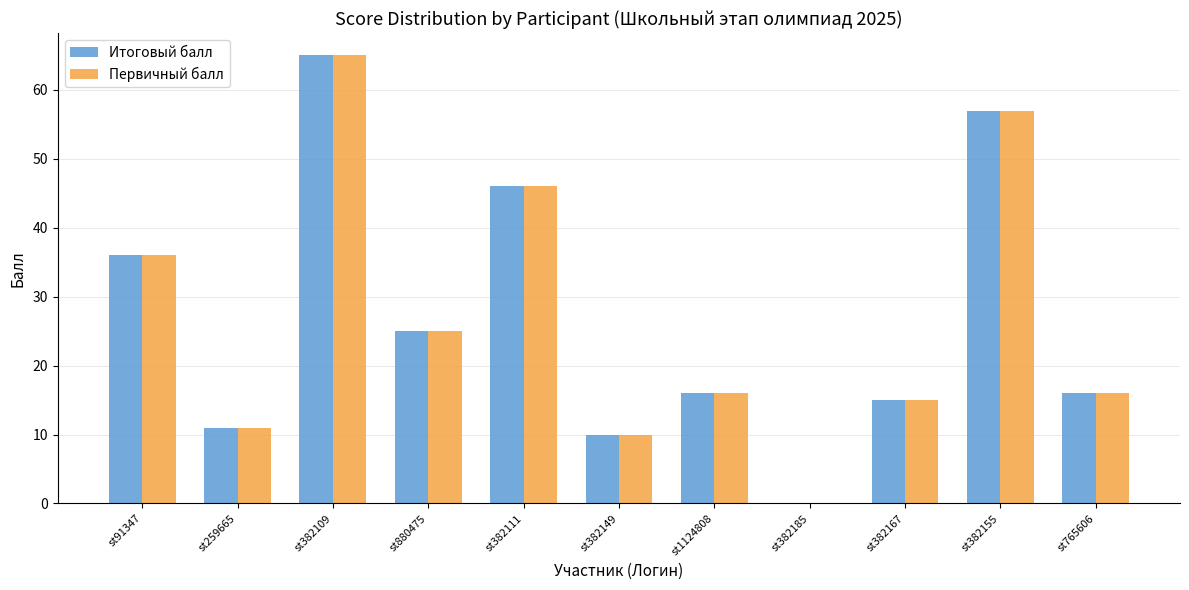

How many series are shown in this chart?

2